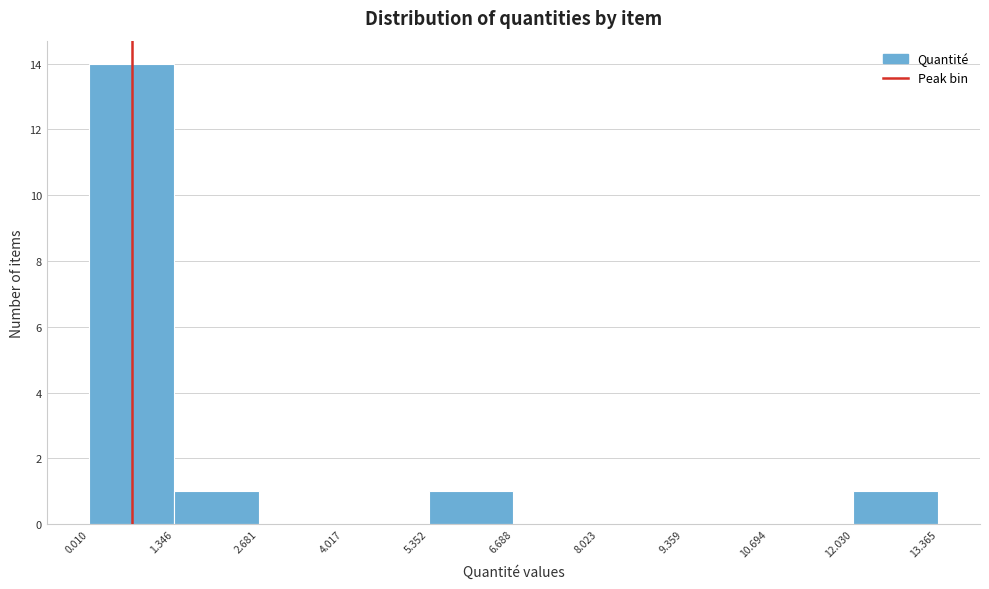

Reading left to right, transcribe this chart: for each bar, give the range it covers on the x-axis and its height. The values are not printed on the chart, so give them approximately, as read against the axis.

0.010 to 1.346: 14
1.346 to 2.681: 1
2.681 to 4.017: 0
4.017 to 5.352: 0
5.352 to 6.688: 1
6.688 to 8.023: 0
8.023 to 9.359: 0
9.359 to 10.694: 0
10.694 to 12.030: 0
12.030 to 13.365: 1